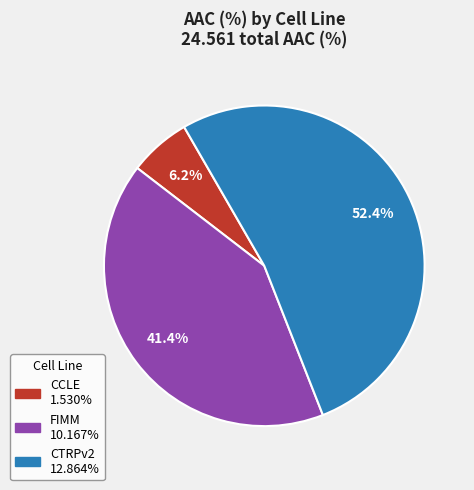

To the nearest percent, what is the difference between the largest and smallest slice percentages?

46%